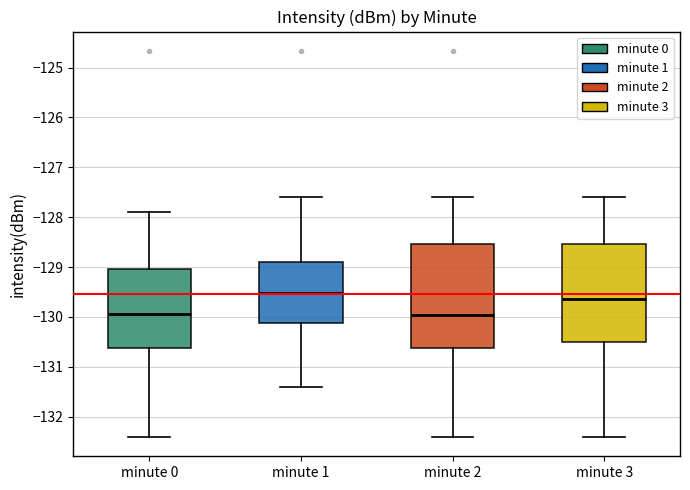

Reading left to right, read every box against the y-axis: the position of its median line, the range the box covers, and the ends of its whiskers. The values are not printed on the chart, so give them approximately, as read against the axis.

minute 0: median -129.9, box -130.6 to -129.0, whiskers -132.4 to -127.9
minute 1: median -129.5, box -130.1 to -128.9, whiskers -131.4 to -127.6
minute 2: median -130.0, box -130.6 to -128.5, whiskers -132.4 to -127.6
minute 3: median -129.6, box -130.5 to -128.5, whiskers -132.4 to -127.6